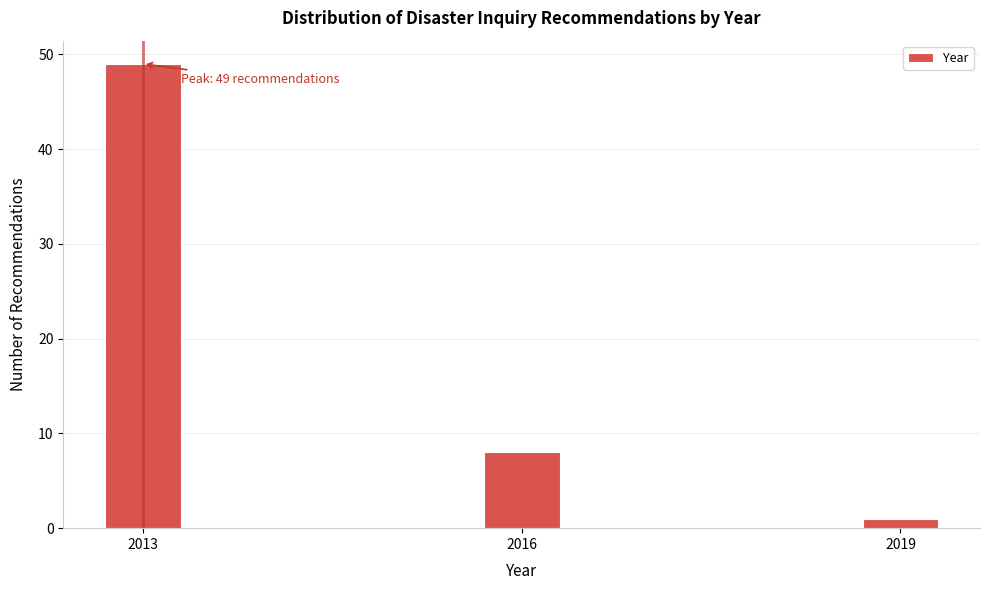

Reading right to left, list all the values displayed in this chart.

2019=1	2016=8	2013=49